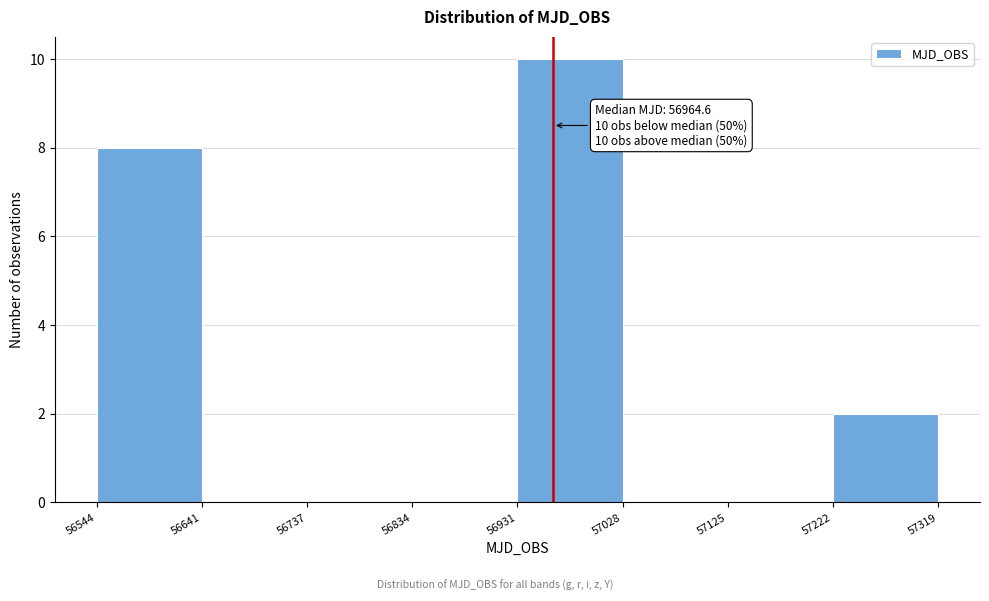

Over which range of the x-axis is the bar tallest?

56931 to 57028